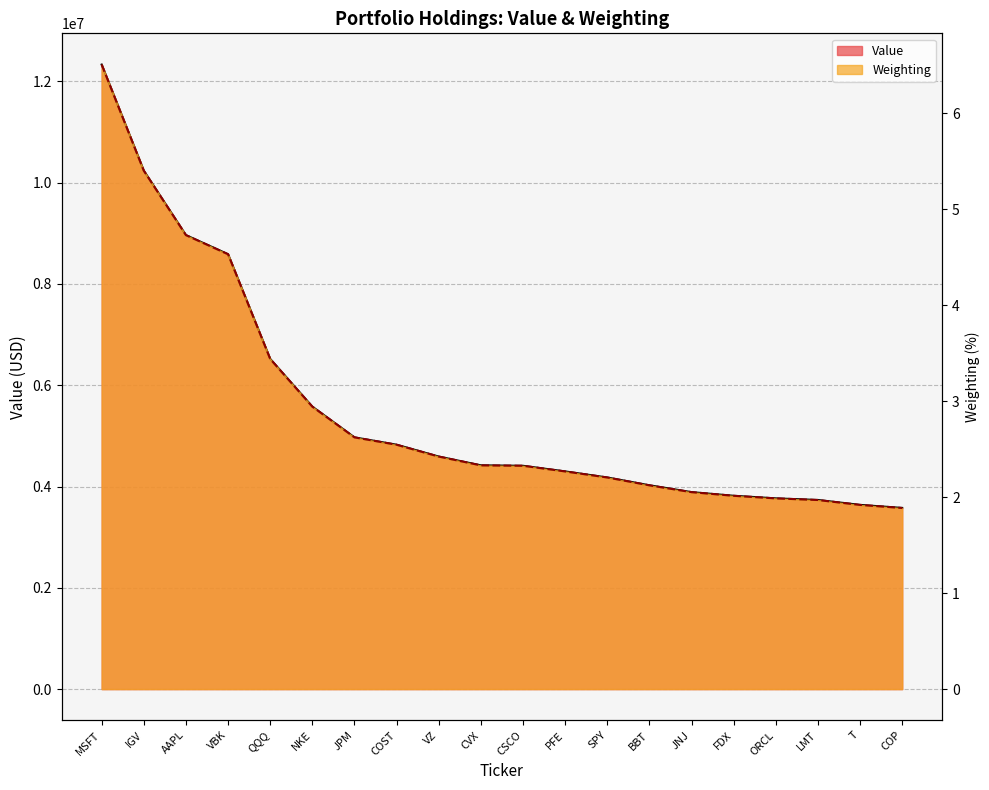

True or false: Weighting has a value of 6.5 at MSFT.

True